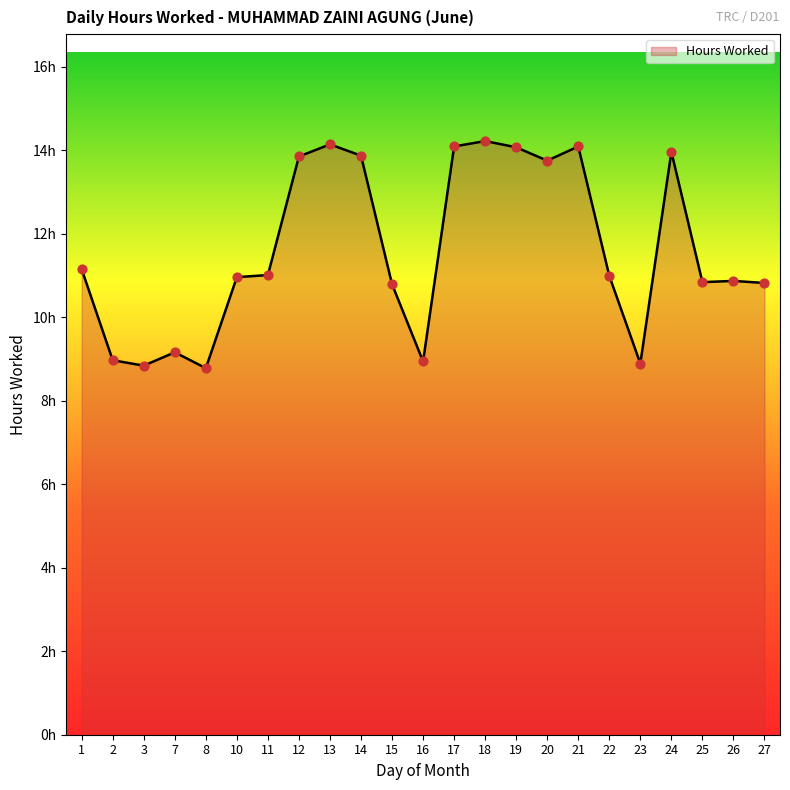

What is the change in value from 11 to 18?

+3.2